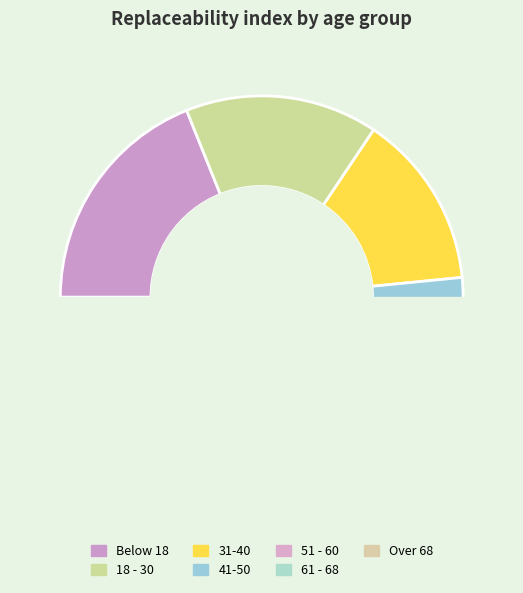

Between 41-50 and Over 68, which is larger?

41-50